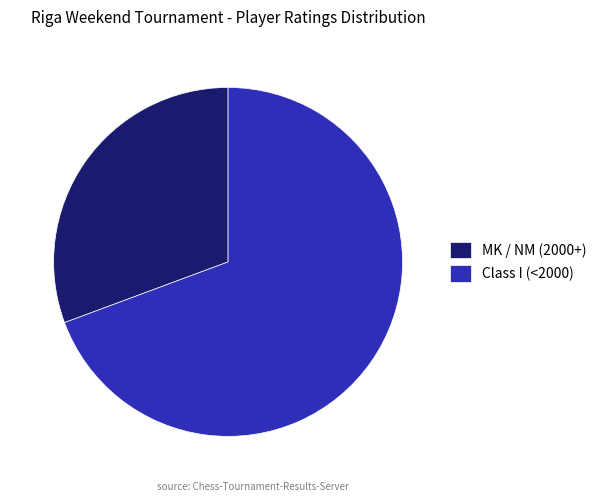

Do MK / NM (2000+) and Class I (<2000) together represent more than half of the pie?

Yes